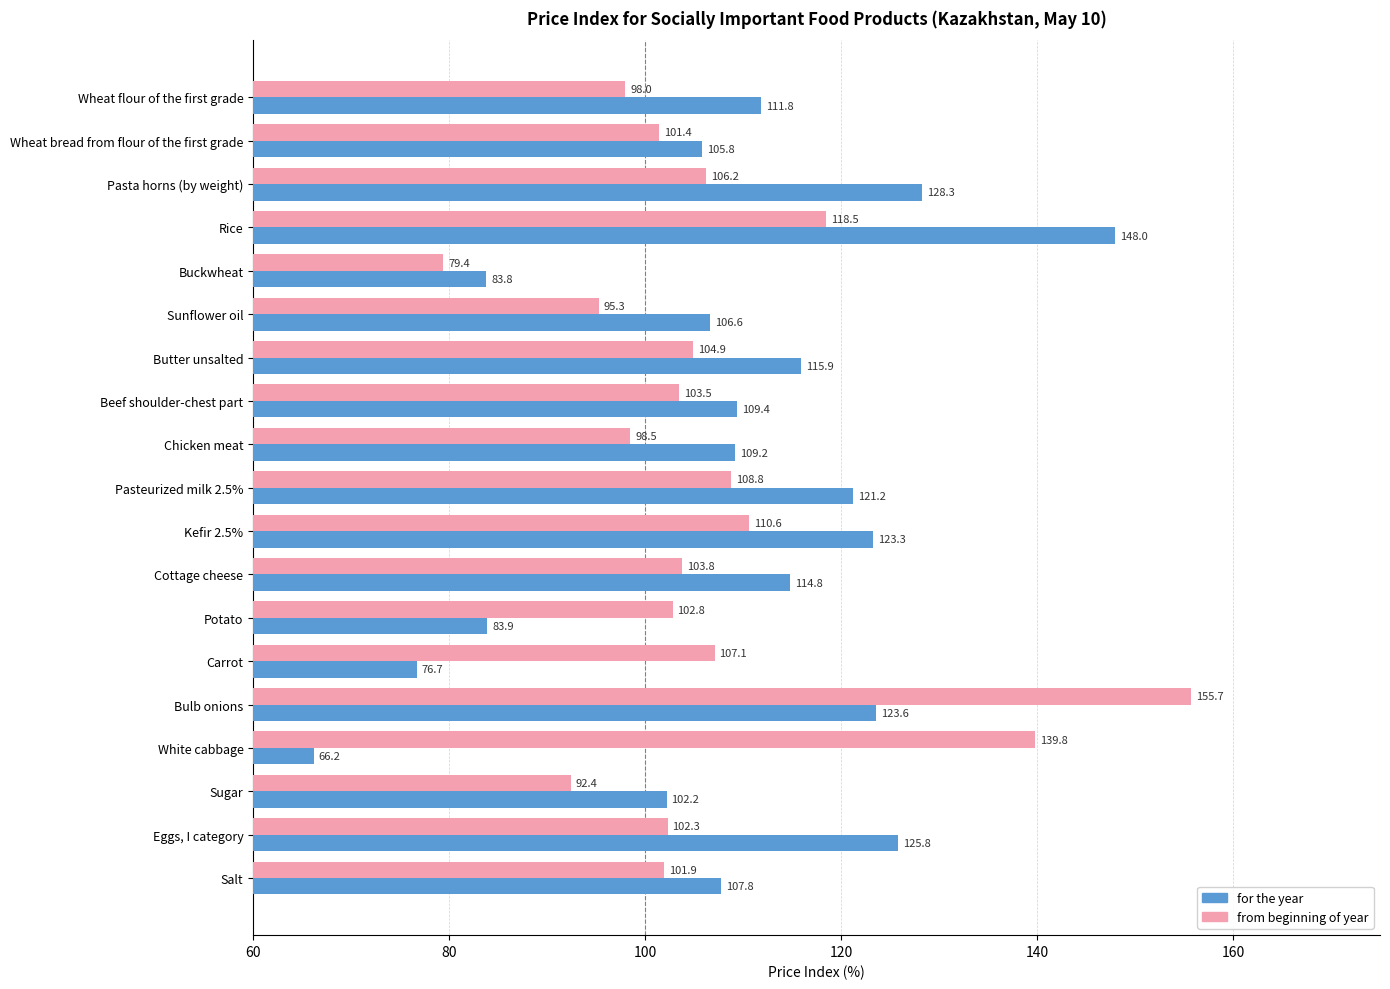

At which category is the sum across all series the highest?

Bulb onions